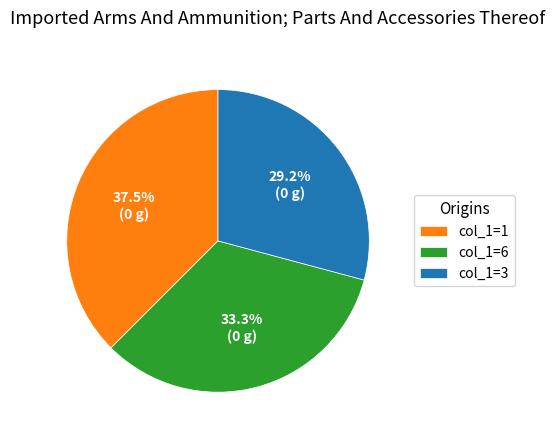

Between col_1=1 and col_1=6, which is larger?

col_1=1